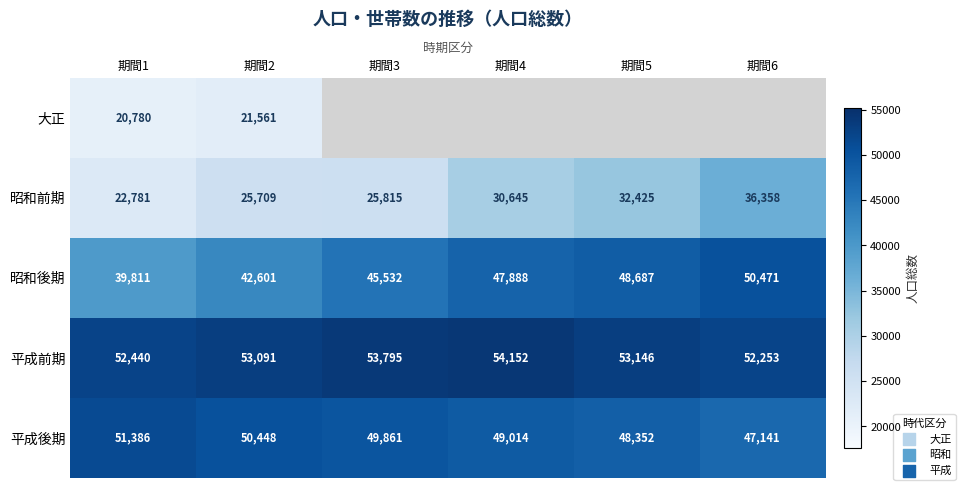

The value of 昭和後期 at 期間3 is 45532. True or false?

True